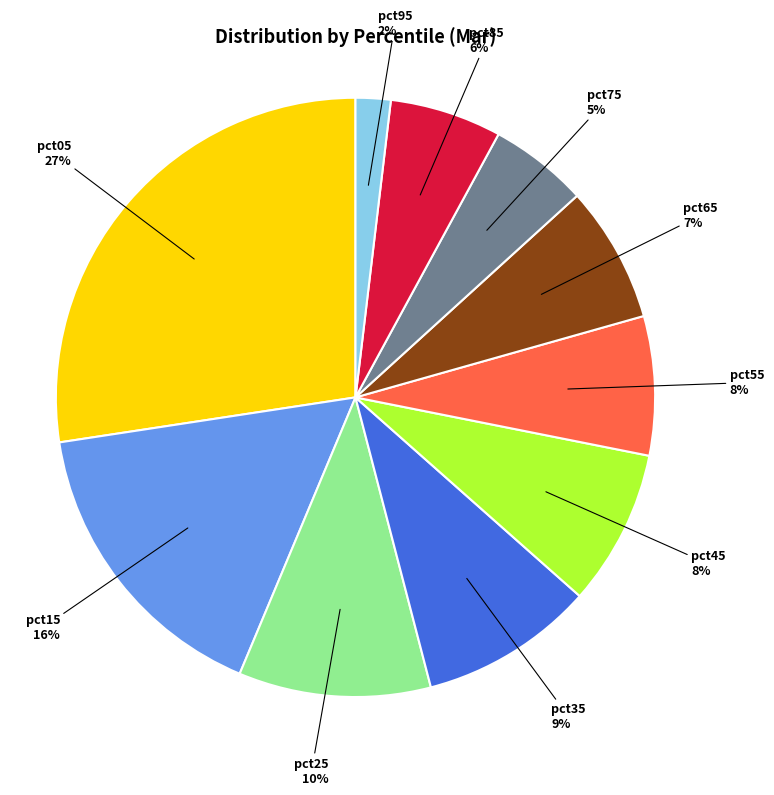

To the nearest percent, what portion does pct45 represent?

8%